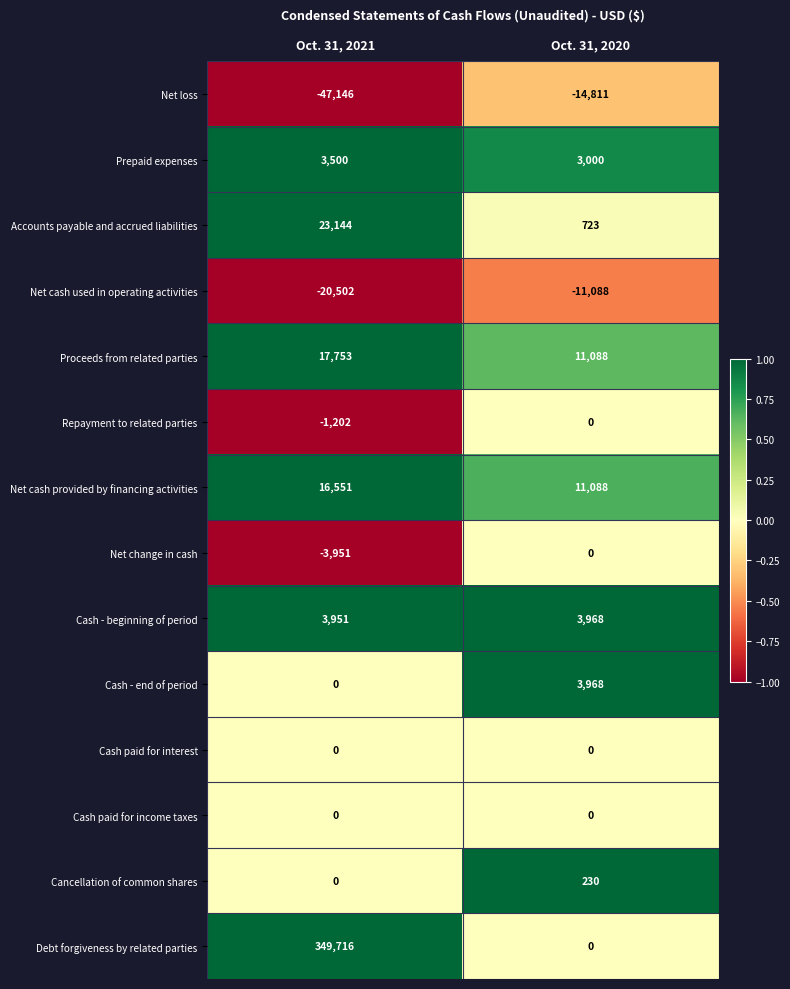

What is the average value of the Accounts payable and accrued liabilities series?

11934